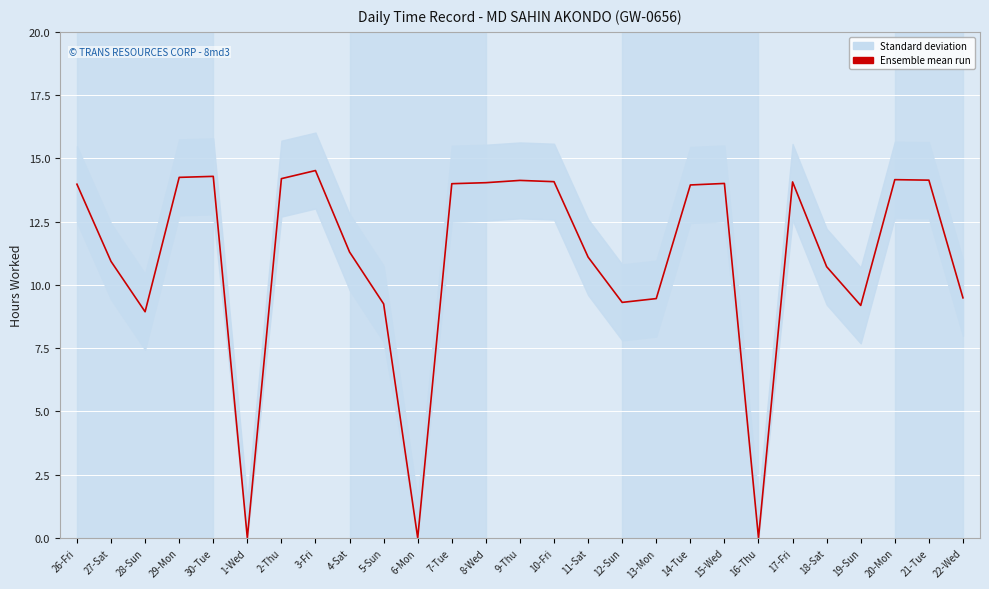

What is the change in value from 3-Fri to 4-Sat?

-3.2